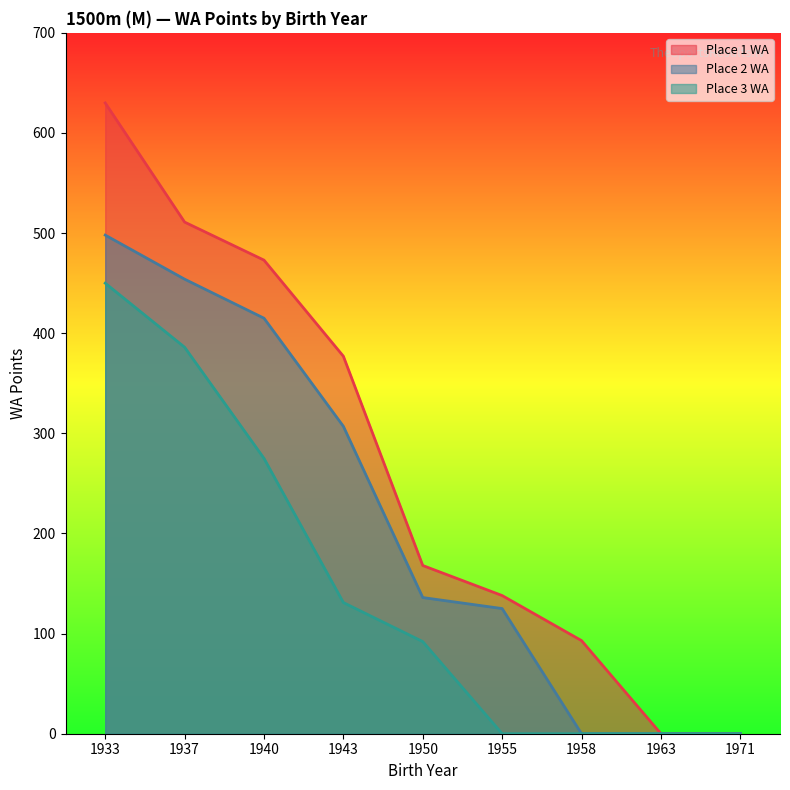

Is the value of Place 2 WA at 1937 greater than the value of Place 3 WA at 1963?

Yes